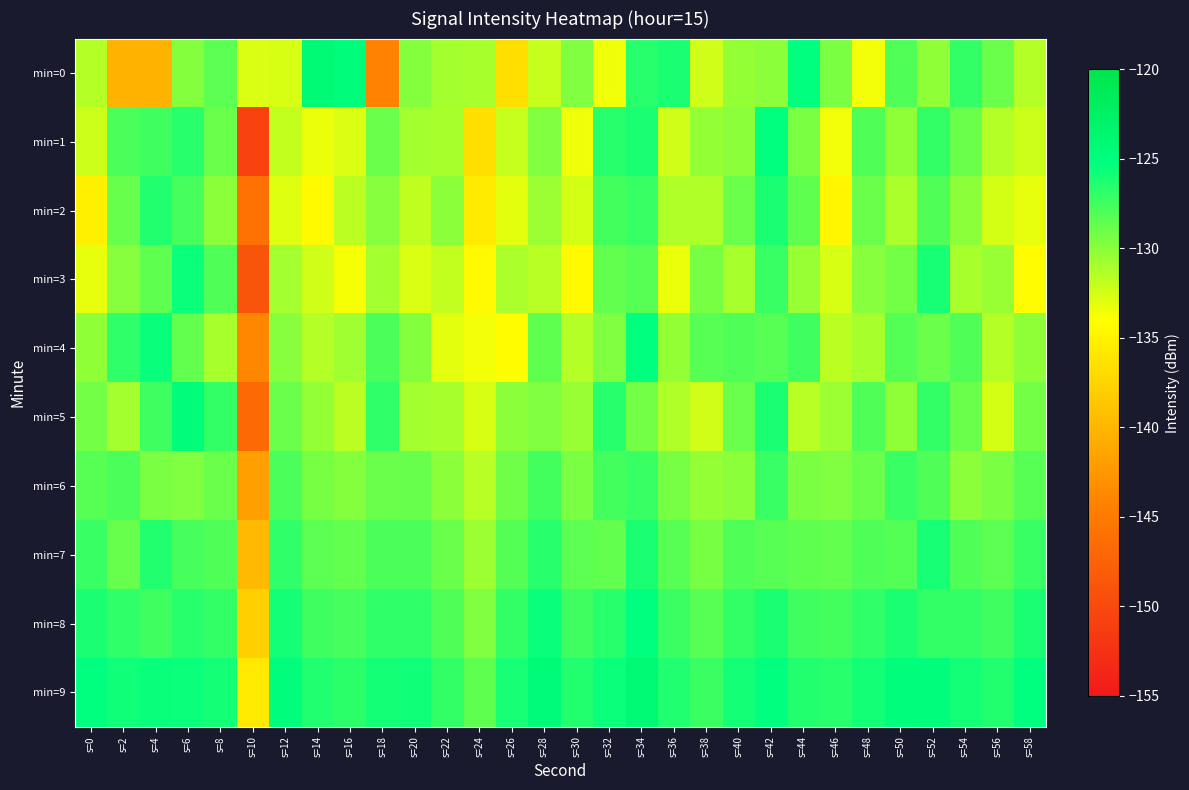

Which series has the largest range (max minus min)?

min=1